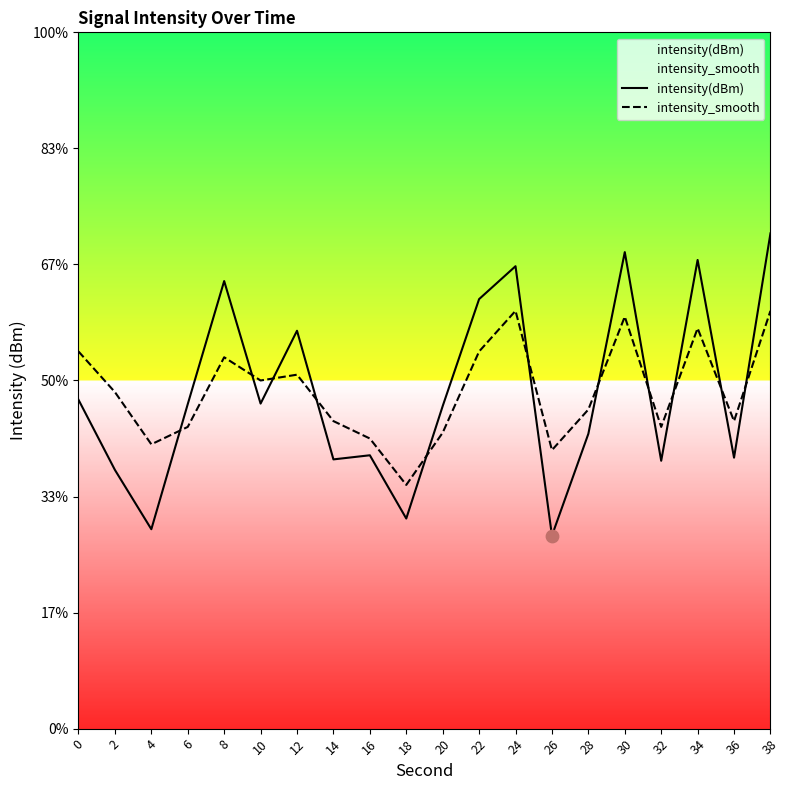

At how many categories does at least one series exceed -116?

20